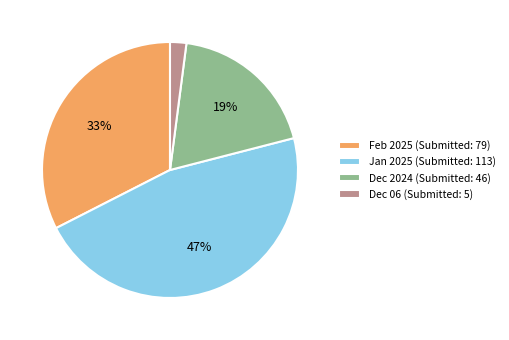

To the nearest percent, what portion does Dec 2024 (Submitted: 46) represent?

19%